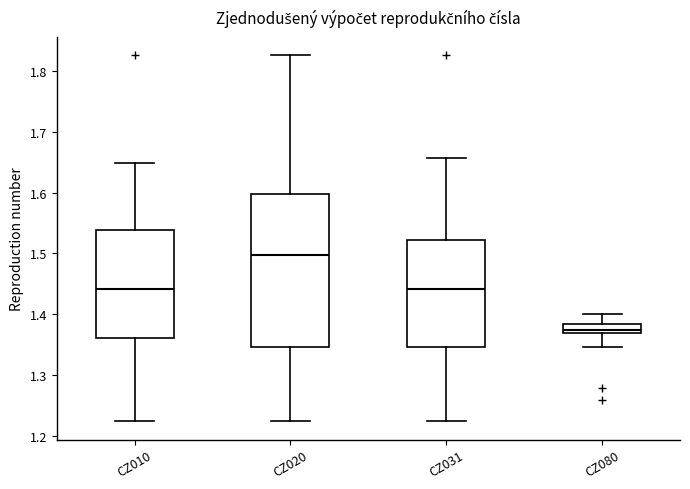

Which box has the lowest median line?

CZ080